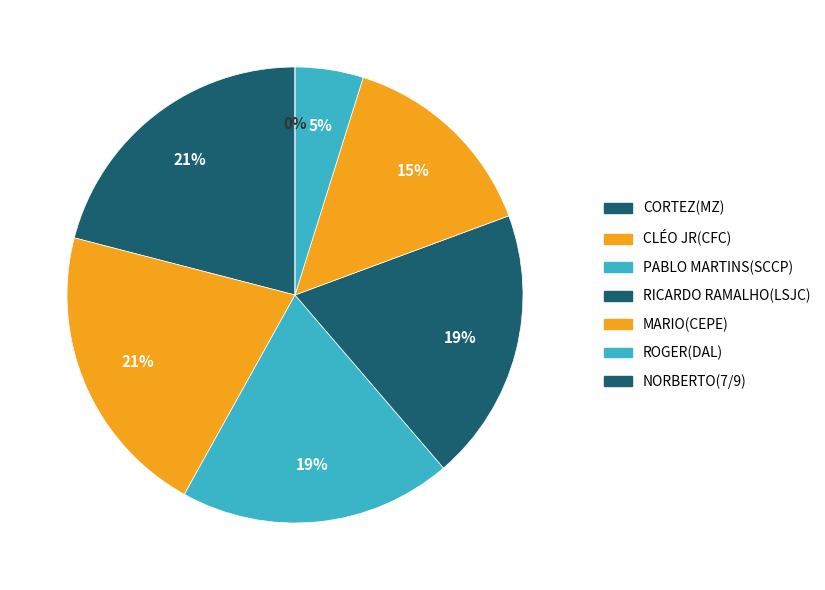

Does CLÉO JR(CFC) represent more than half of the total?

No